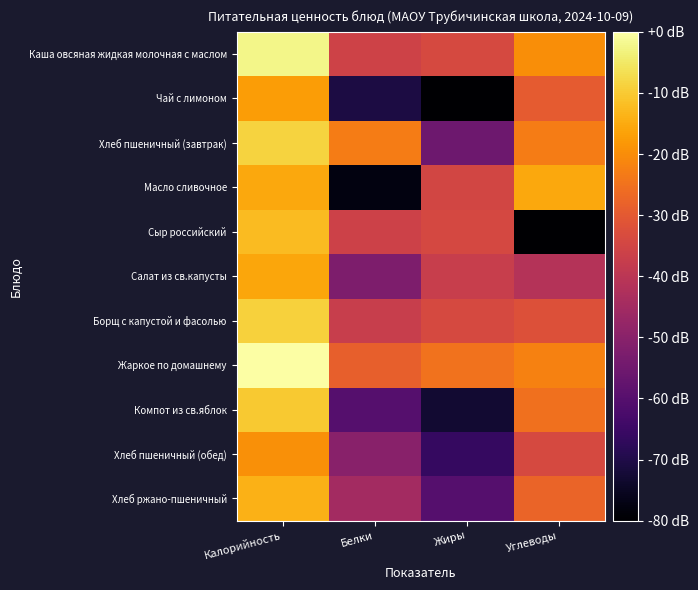

Which category has the lowest value across all series?

Углеводы